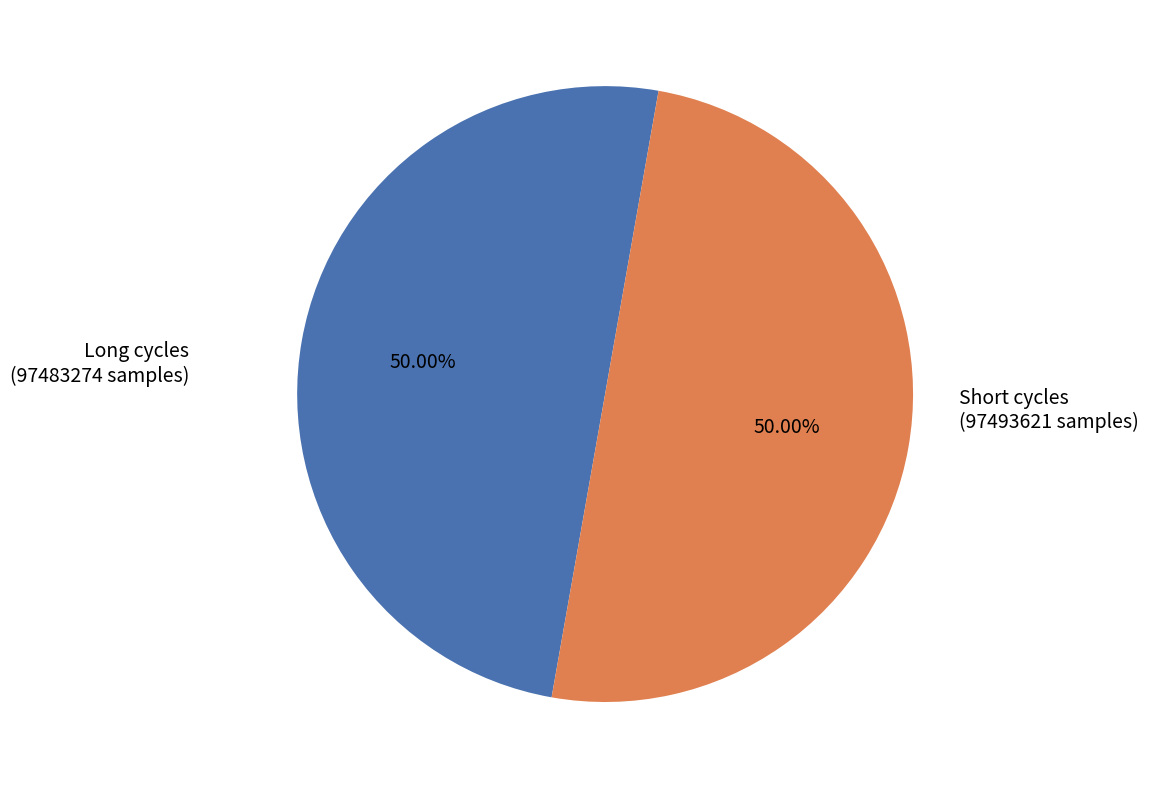

What is the ratio of the value at Short cycles (97493621 samples) to the value at Long cycles (97483274 samples)?

1.0